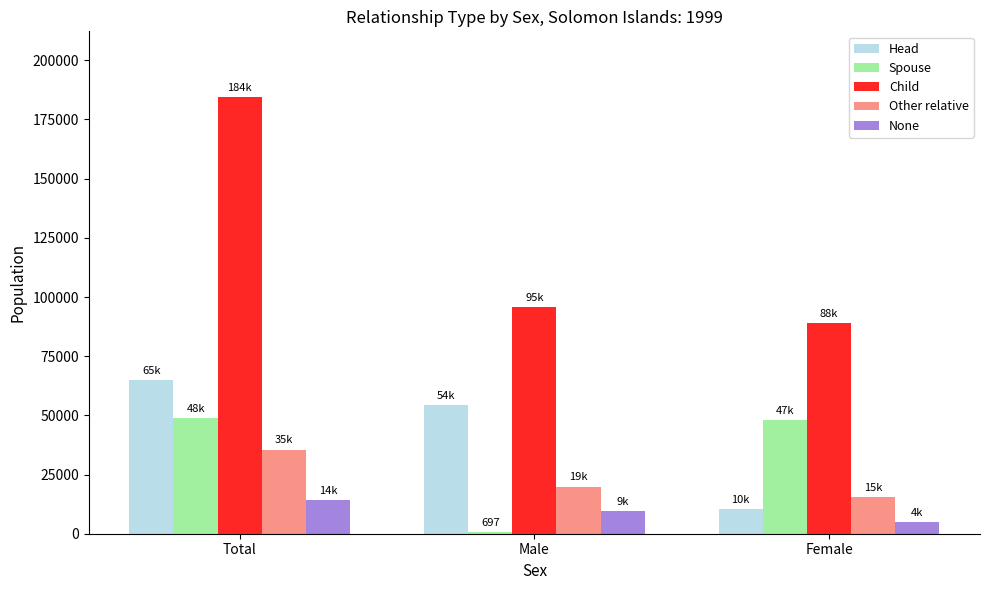

Rank the series at Total from lowest to highest value.

None, Other relative, Spouse, Head, Child